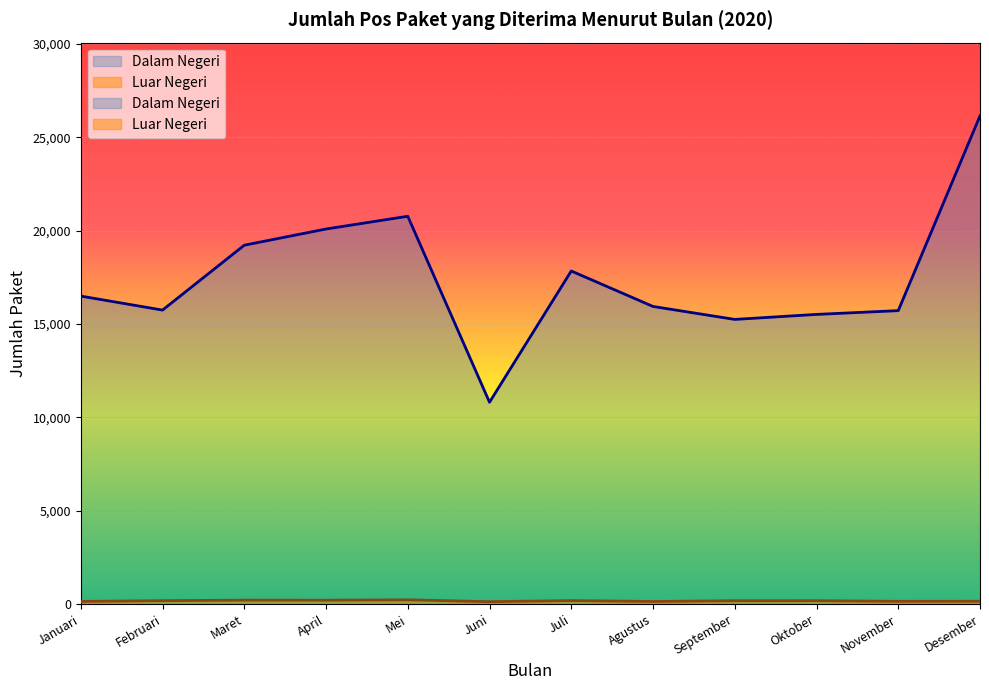

What position from the left is November?

11